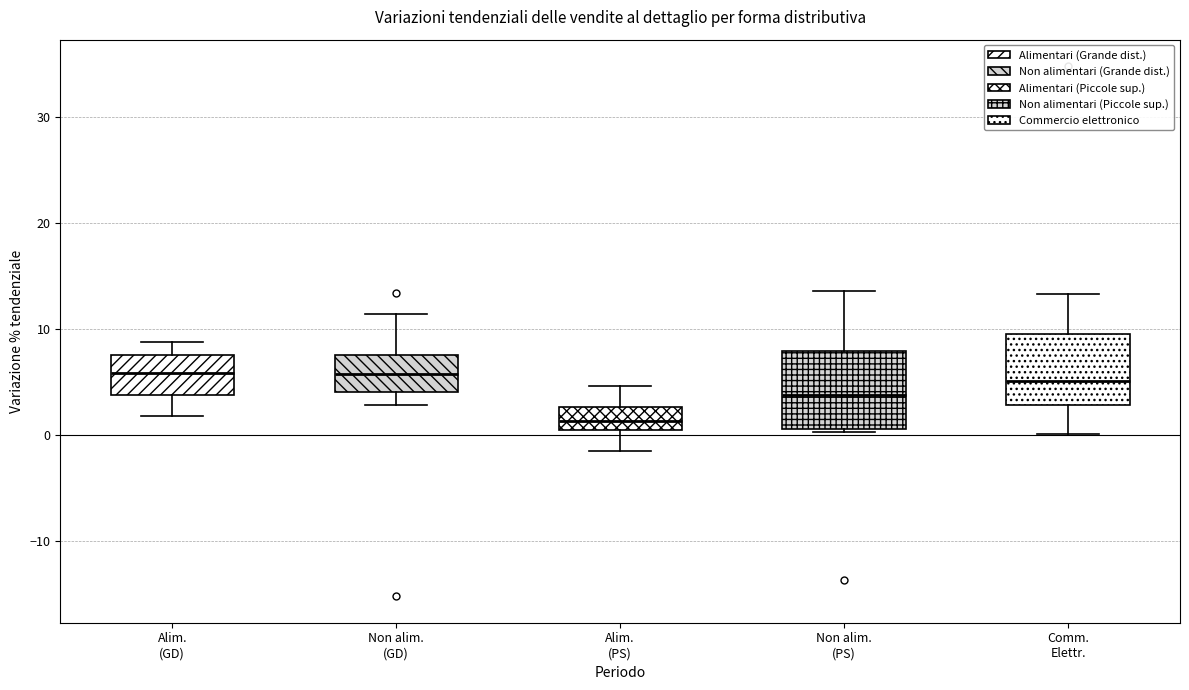

Reading left to right, read every box against the y-axis: the position of its median line, the range the box covers, and the ends of its whiskers. The values are not printed on the chart, so give them approximately, as read against the axis.

Alim. (GD): median 6, box 4 to 8, whiskers 2 to 9
Non alim. (GD): median 6, box 4 to 8, whiskers 3 to 11
Alim. (PS): median 1, box 0 to 3, whiskers -1 to 5
Non alim. (PS): median 4, box 1 to 8, whiskers 0 to 14
Comm. Elettr.: median 5, box 3 to 10, whiskers 0 to 13